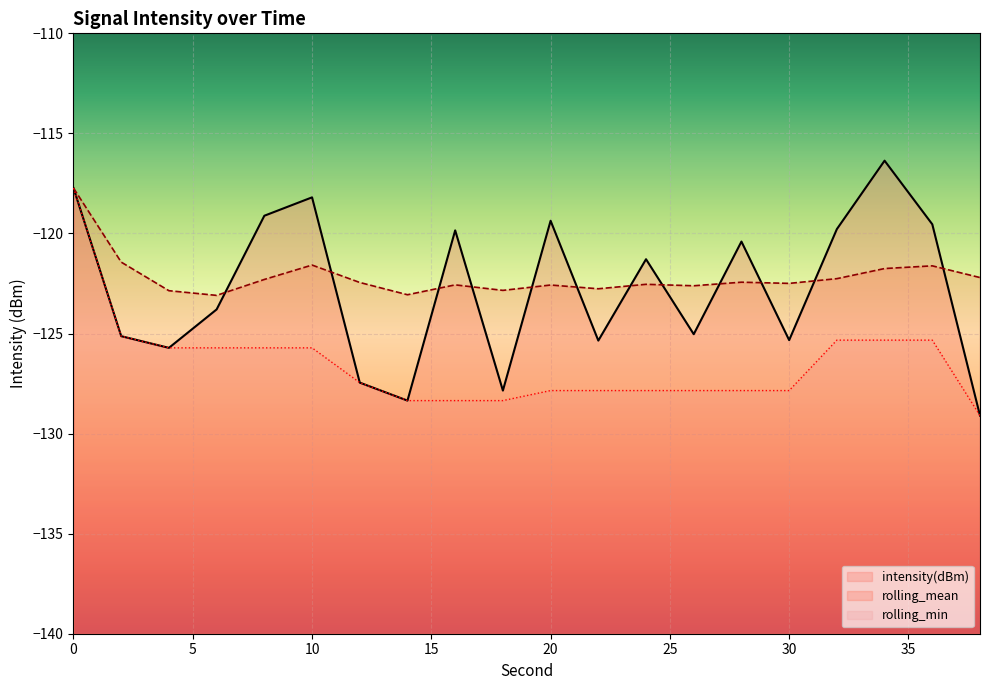

Is this an area chart (filled region under the line)?

No